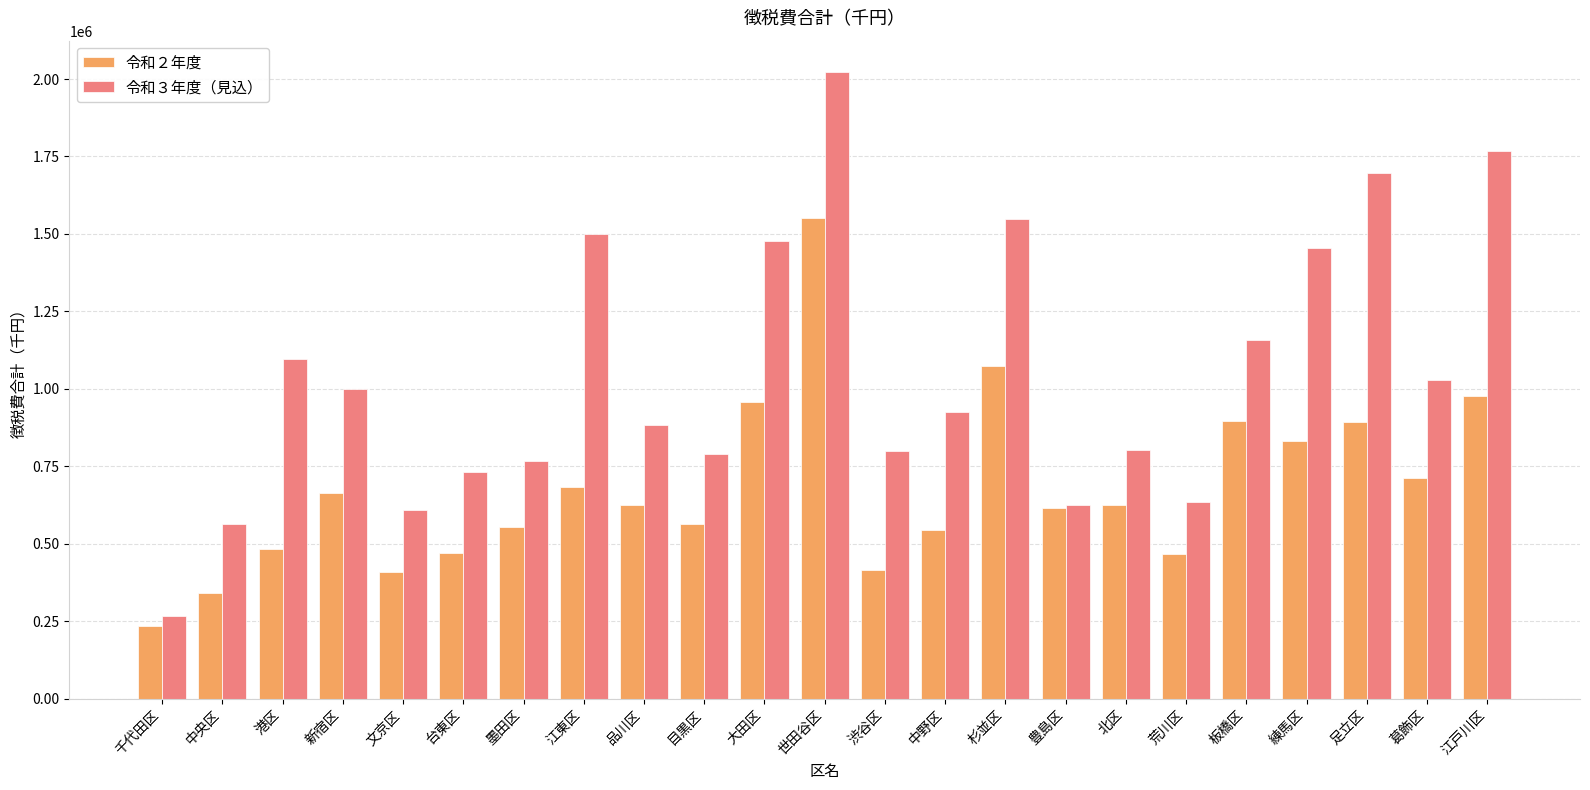

Rank the series at 葛飾区 from highest to lowest value.

令和３年度（見込）, 令和２年度